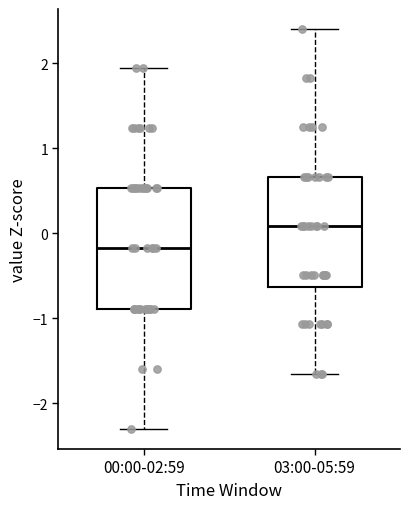

Which box has the highest median line?

03:00-05:59